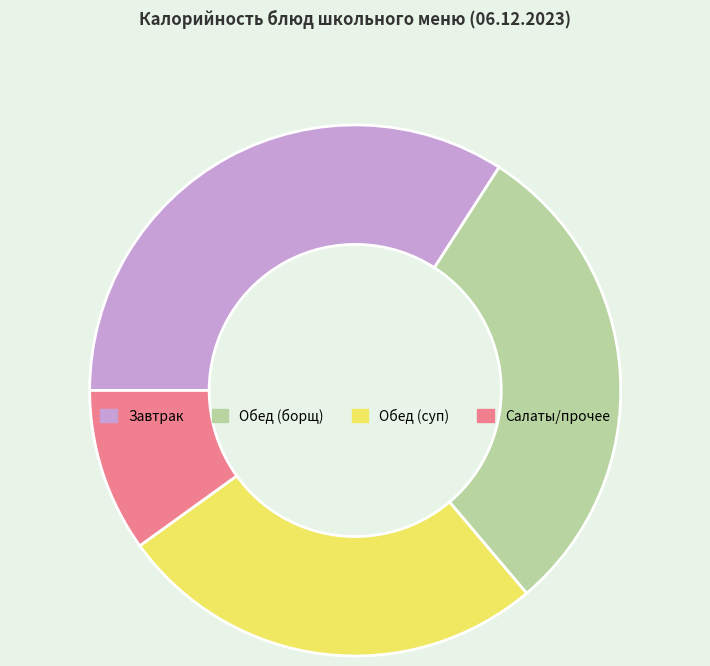

True or false: Обед (суп) accounts for 26% of the total.

True